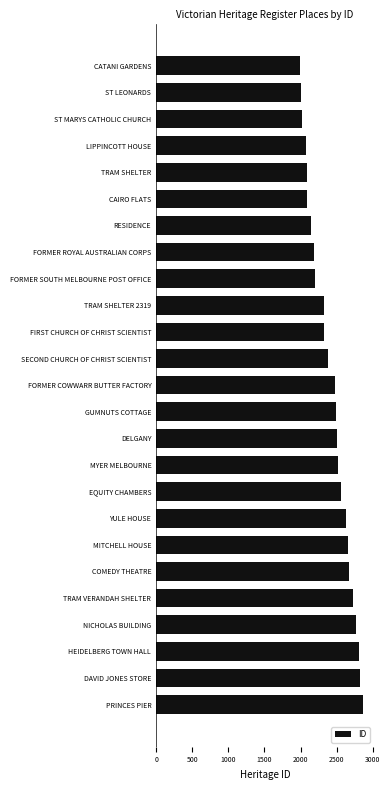

What is the approximate value at TRAM VERANDAH SHELTER?

2721